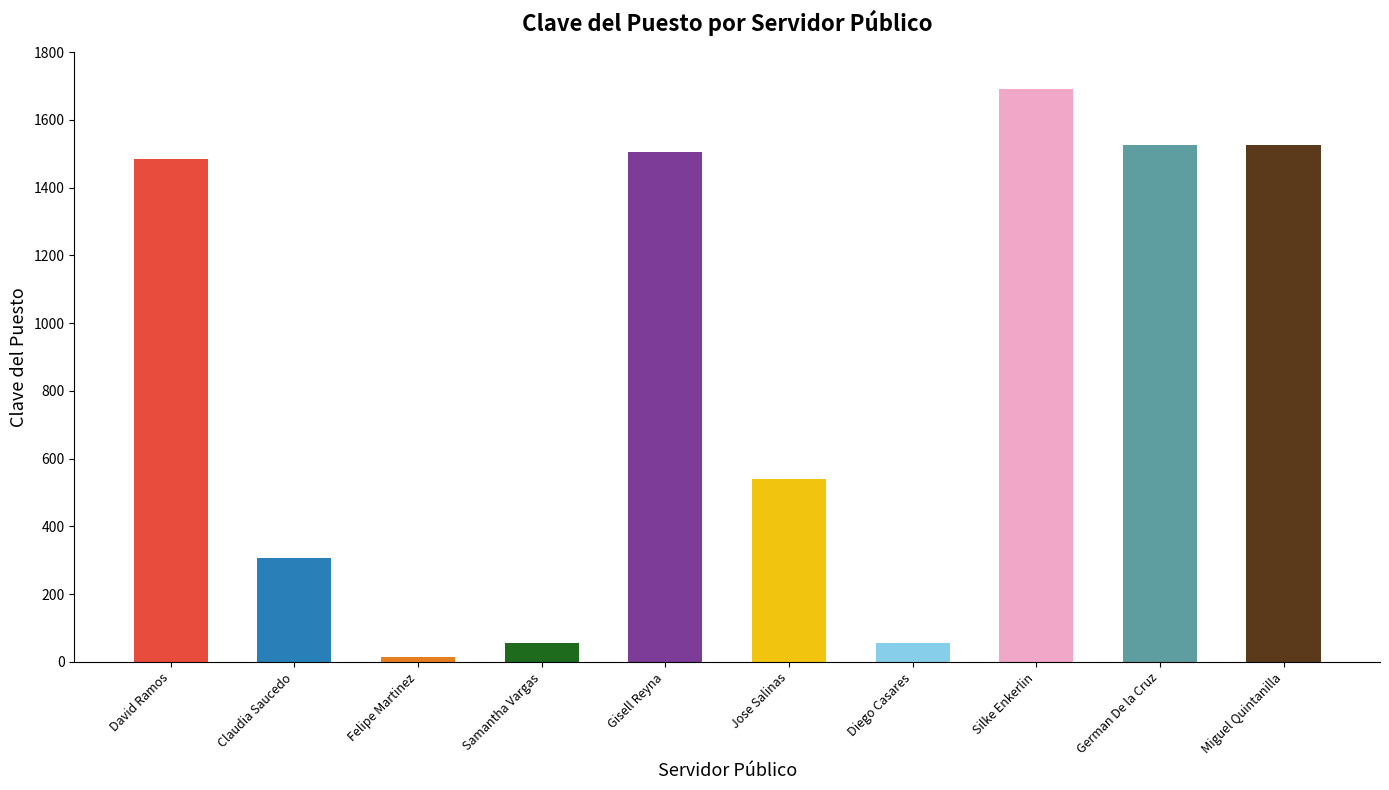

What is the difference between the second highest and minimum values?

1512